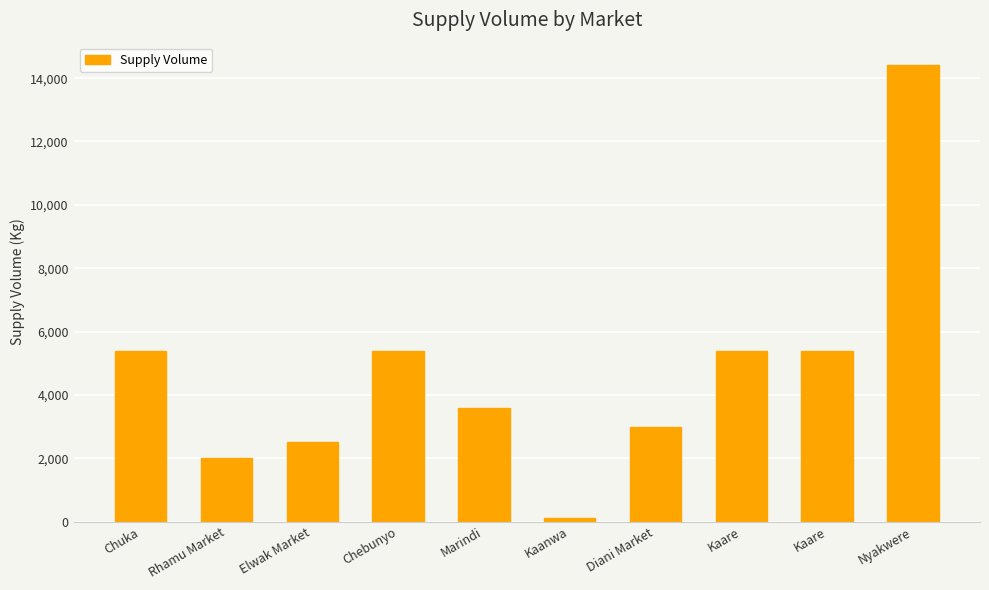

Are the bars grouped side by side (vs. stacked)?

No